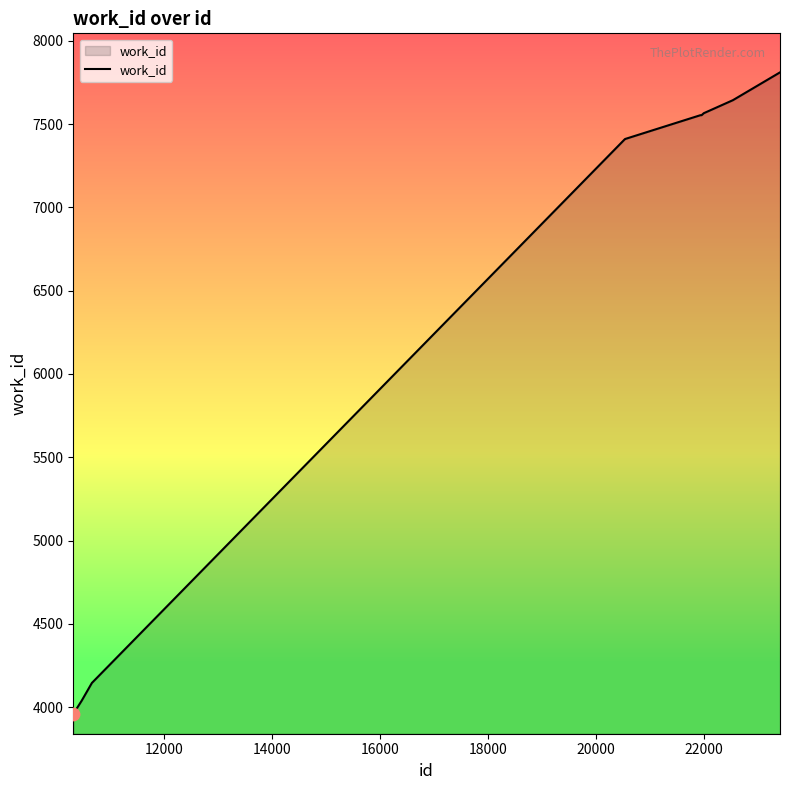

What is the difference between the maximum and minimum values?

3851